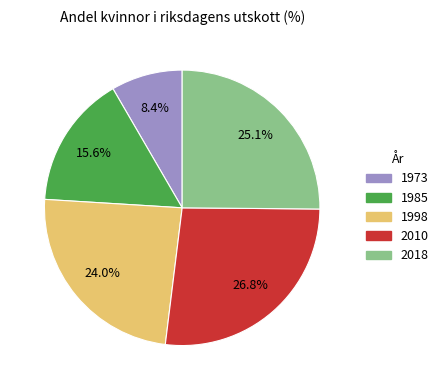

Count the number of slices in the pie.

5